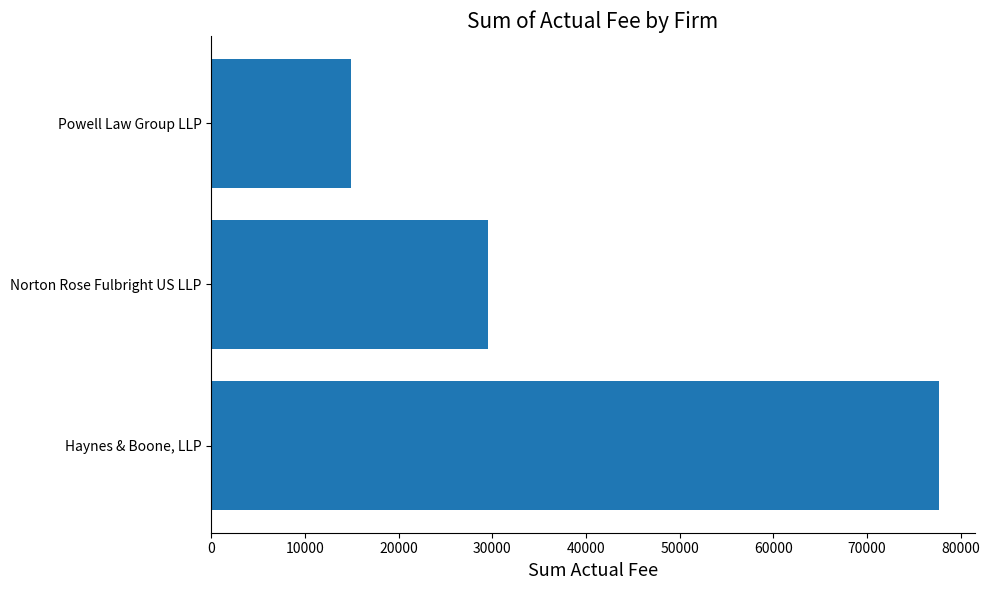

At which label is the value closest to 46252?

Norton Rose Fulbright US LLP